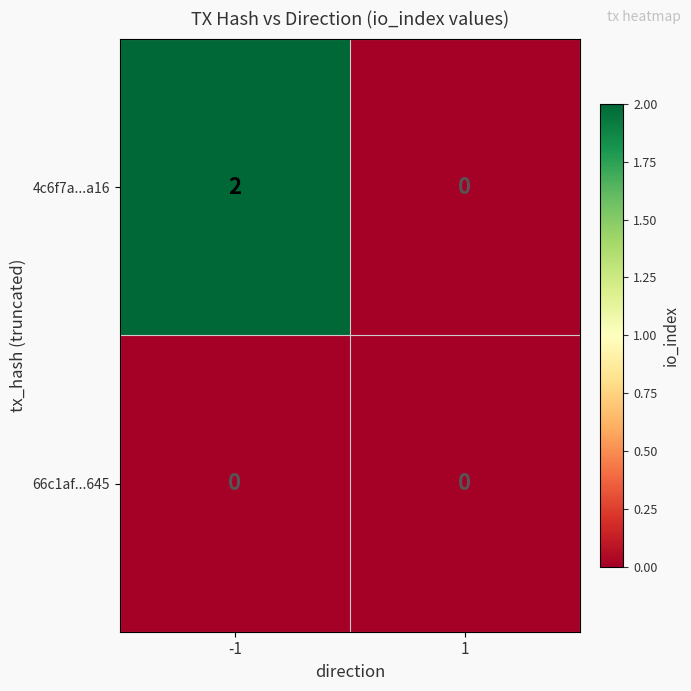

The 4c6f7a...a16 series shows 2 at -1. True or false?

True